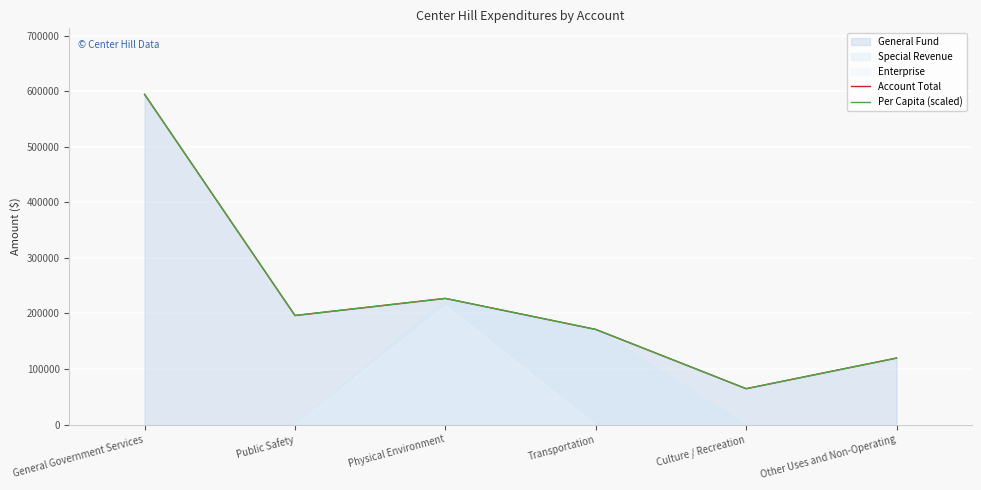

Reading left to right, extract all data points from this chart.

Account Total: General Government Services=594444.0	Public Safety=196296.0	Physical Environment=227067.0	Transportation=171220.0	Culture / Recreation=64517.0	Other Uses and Non-Operating=119645.0
Per Capita (scaled): General Government Services=594444.0	Public Safety=196294.6	Physical Environment=227068.9	Transportation=171222.1	Culture / Recreation=64512.7	Other Uses and Non-Operating=119642.1